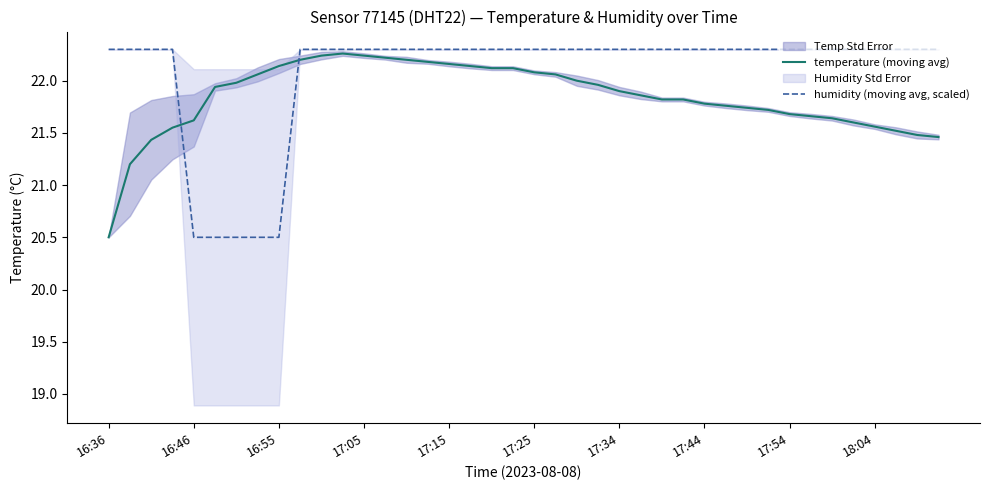

How many intersections are there between humidity (moving avg, scaled) and temperature (moving avg)?

2